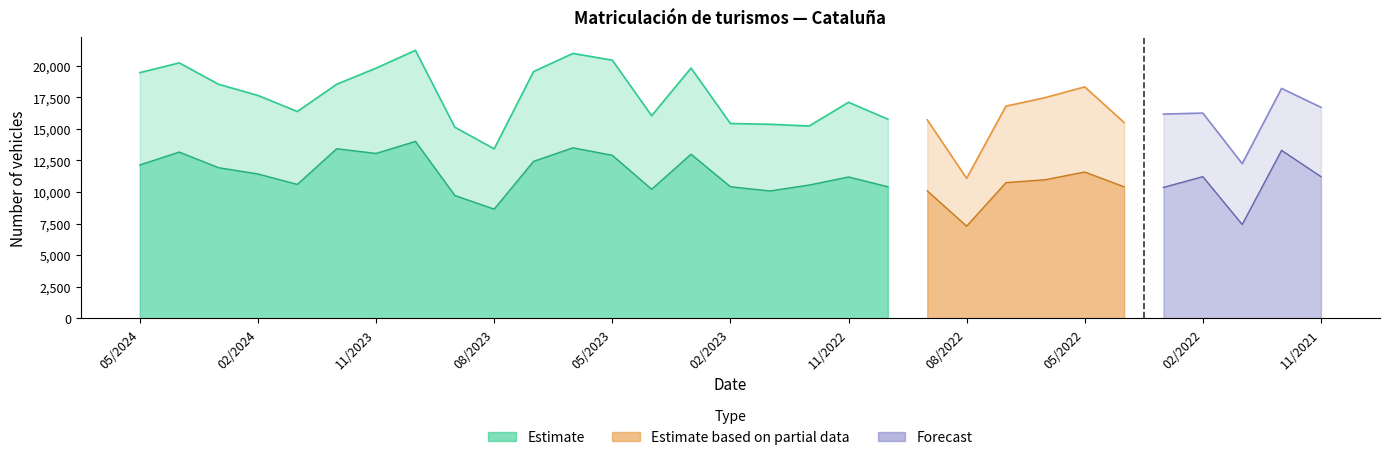

Where is the first local maximum for Total de vehículos?

04/2024